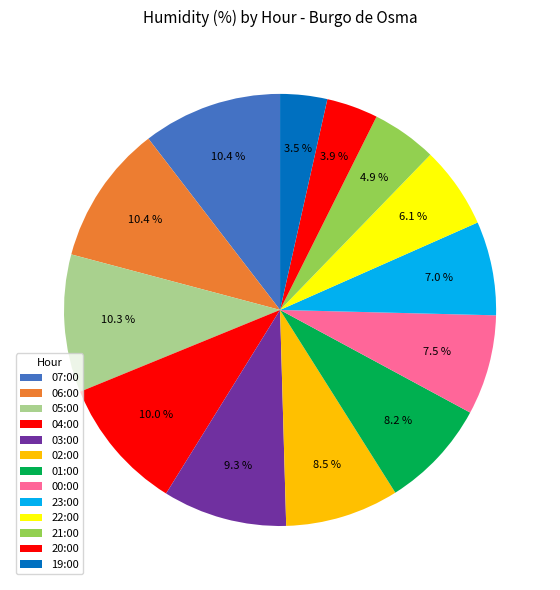

Approximately how many times larger is the value at 21:00 compared to 00:00?

0.7